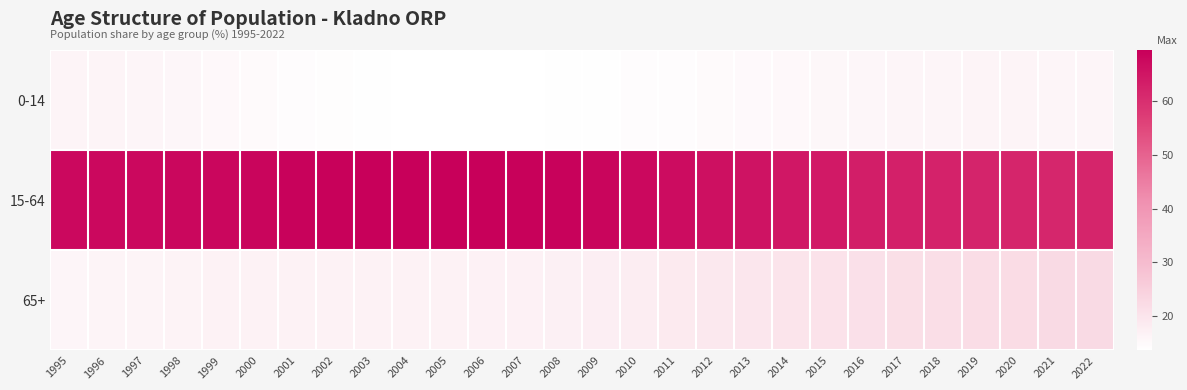

What is the total value across all series at 2015?

100.0